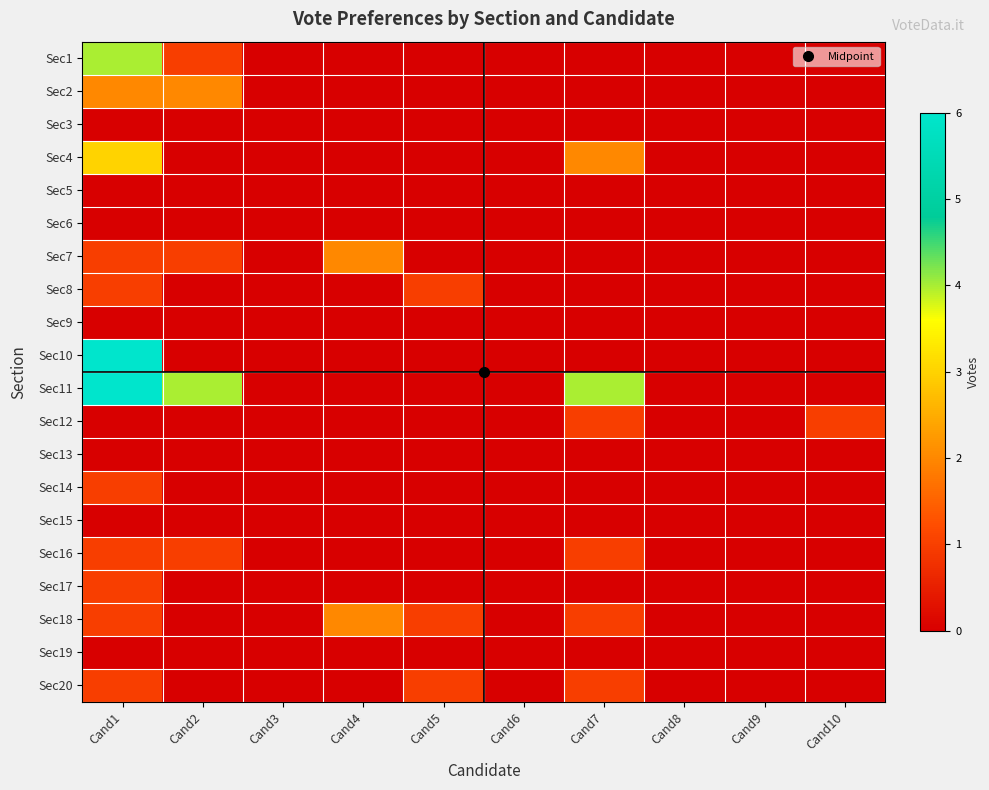

Which series has the widest spread of values?

Sec10